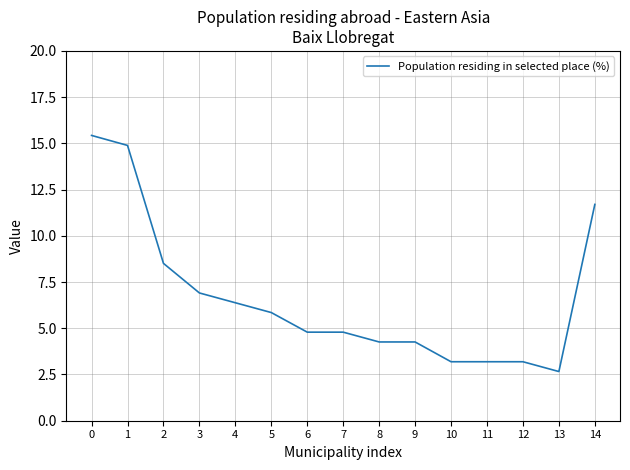

Between 1 and 11, which is larger?

1